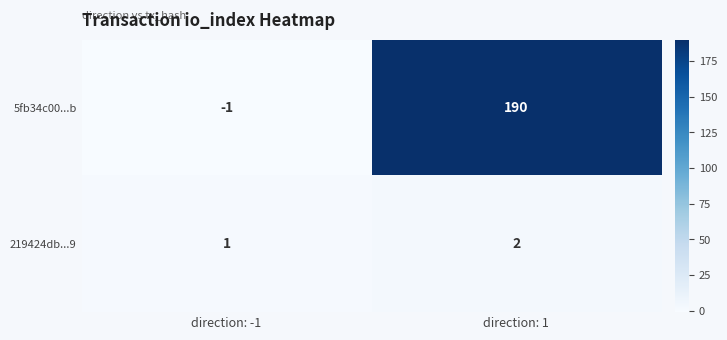

How many series are shown in this chart?

2